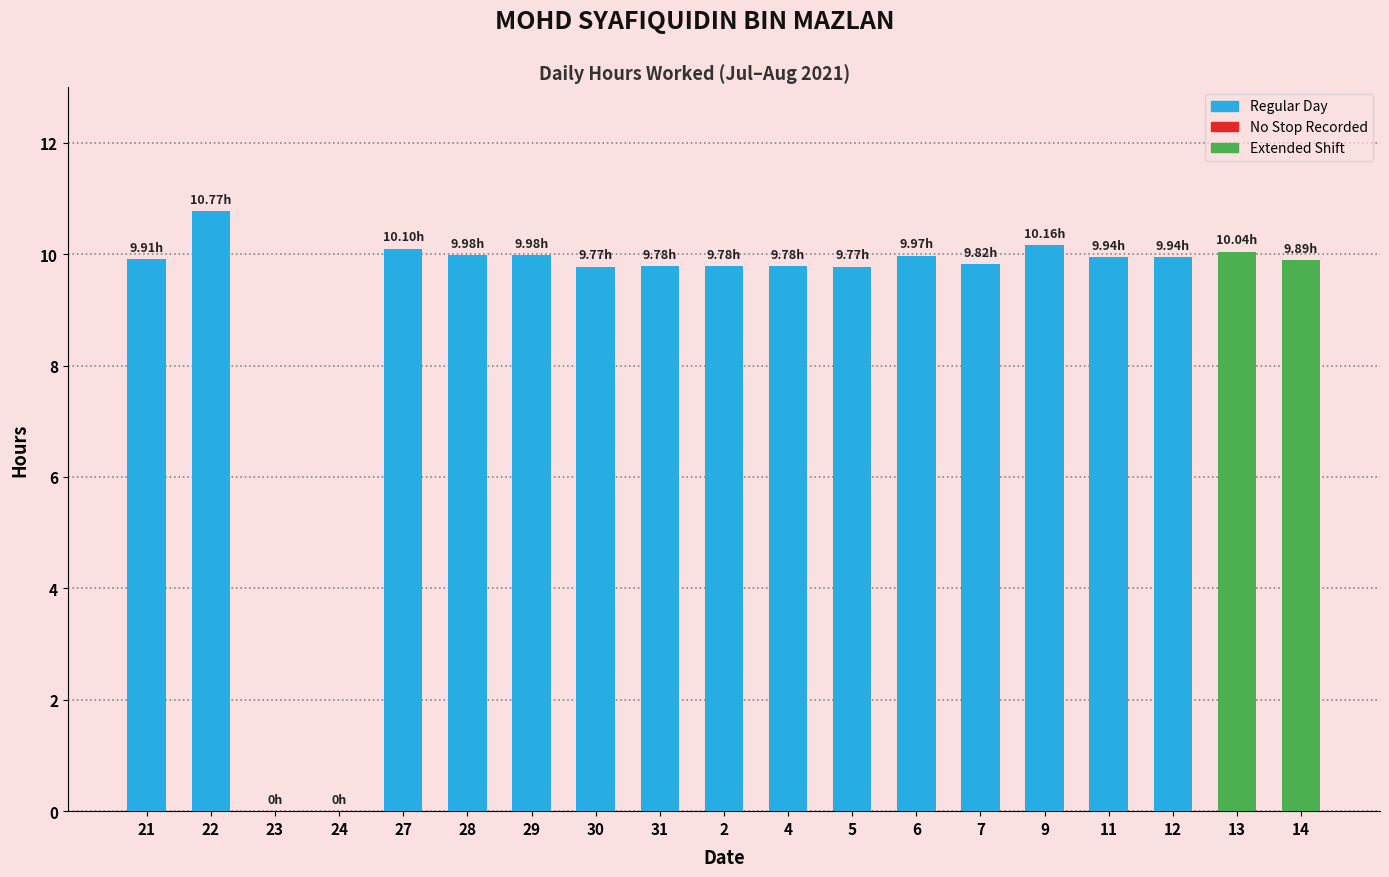

What is the ratio of the value at 12 to the value at 14?

1.0